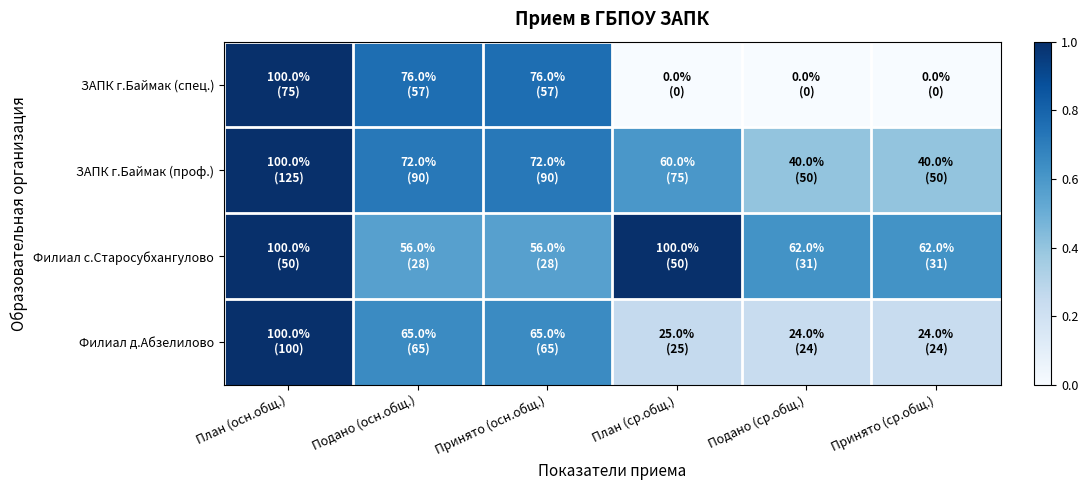

At how many categories does at least one series exceed 0?

6